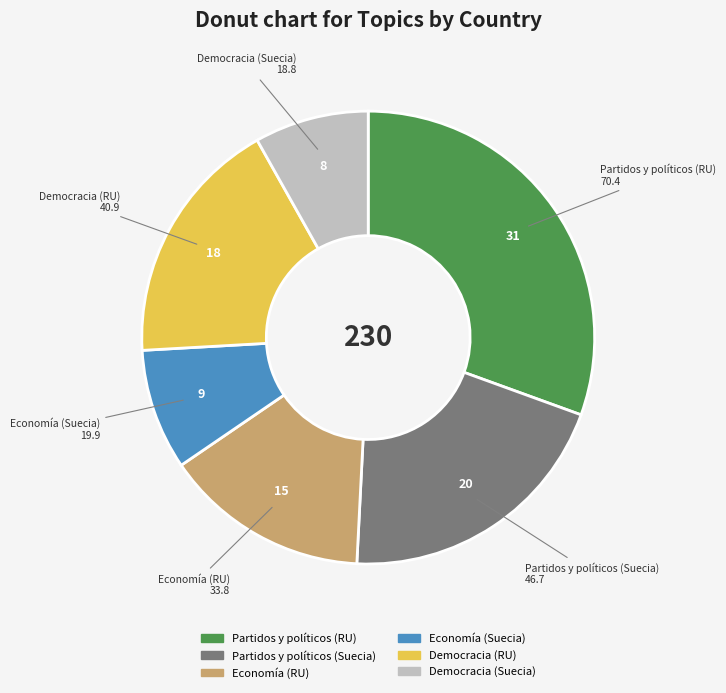

Is there a majority slice in this chart?

No